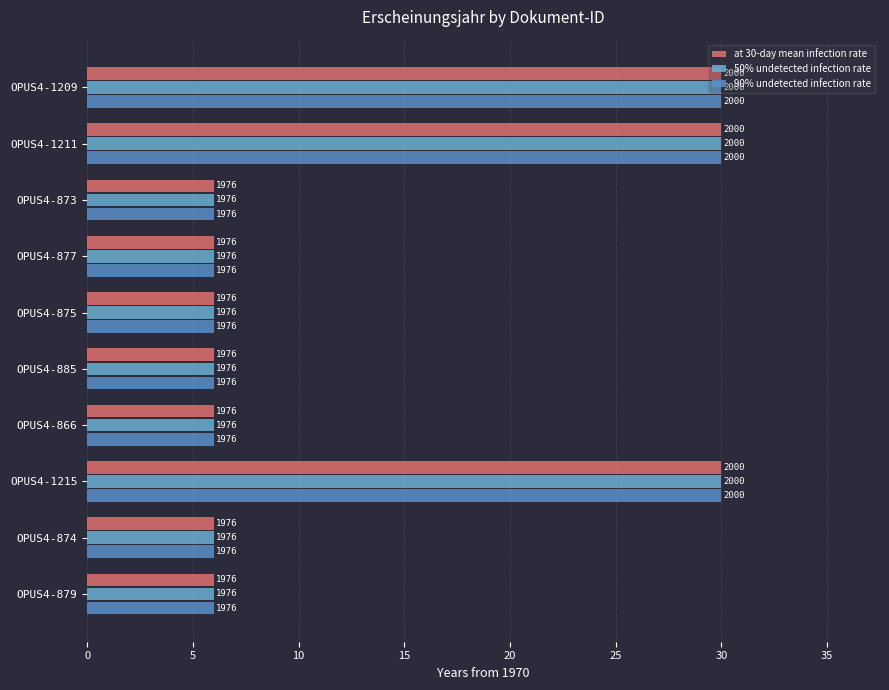

What are all the series names shown in the legend?

at 30-day mean infection rate, 50% undetected infection rate, 90% undetected infection rate